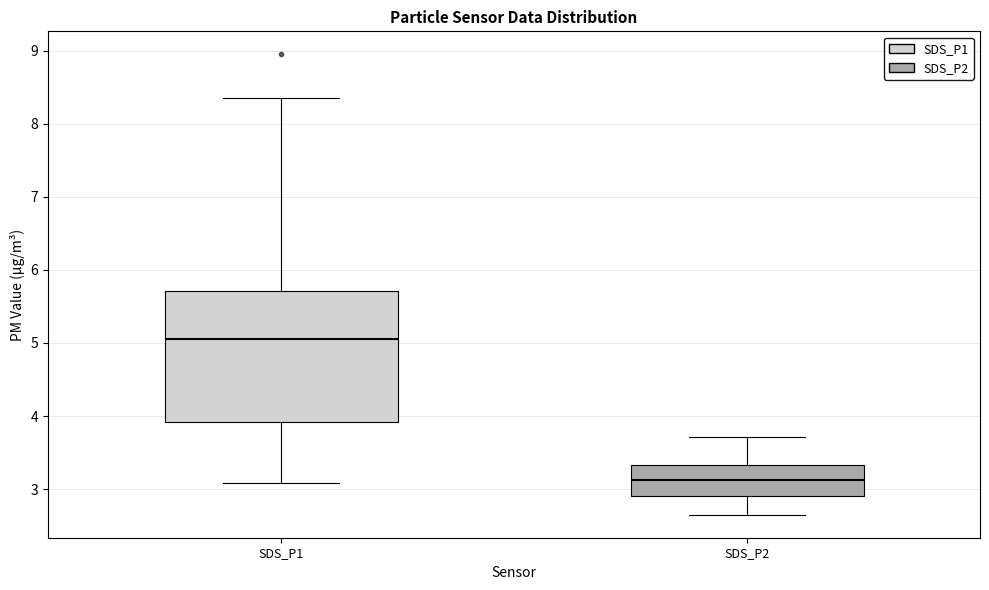

Comparing the boxes themselves (not the whiskers), which one is the tallest?

SDS_P1